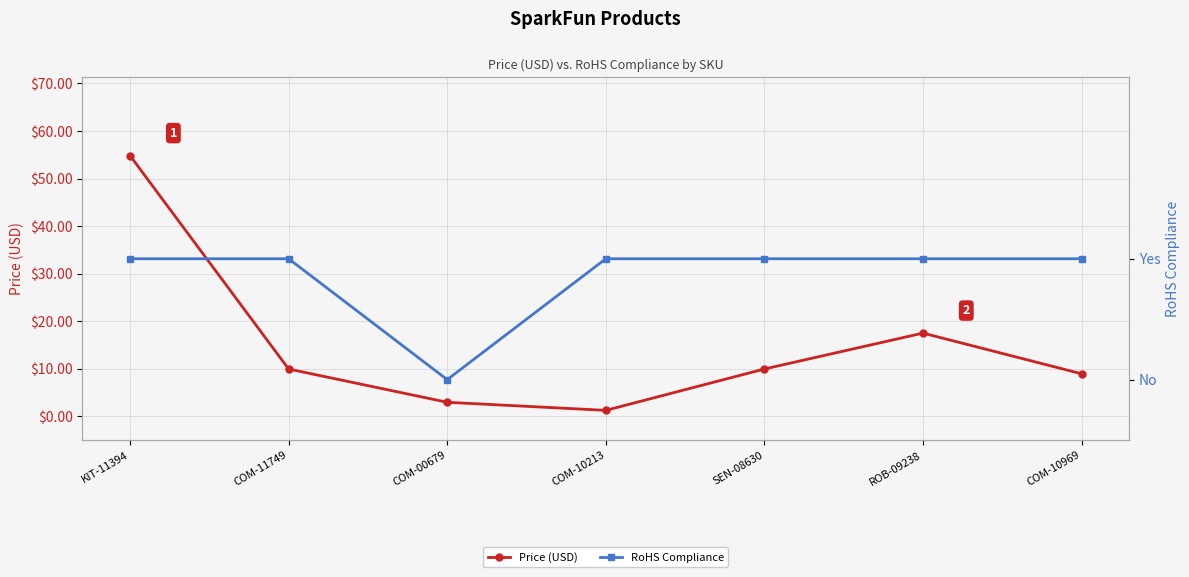

What is the sum of all Price (USD) values?

105.4